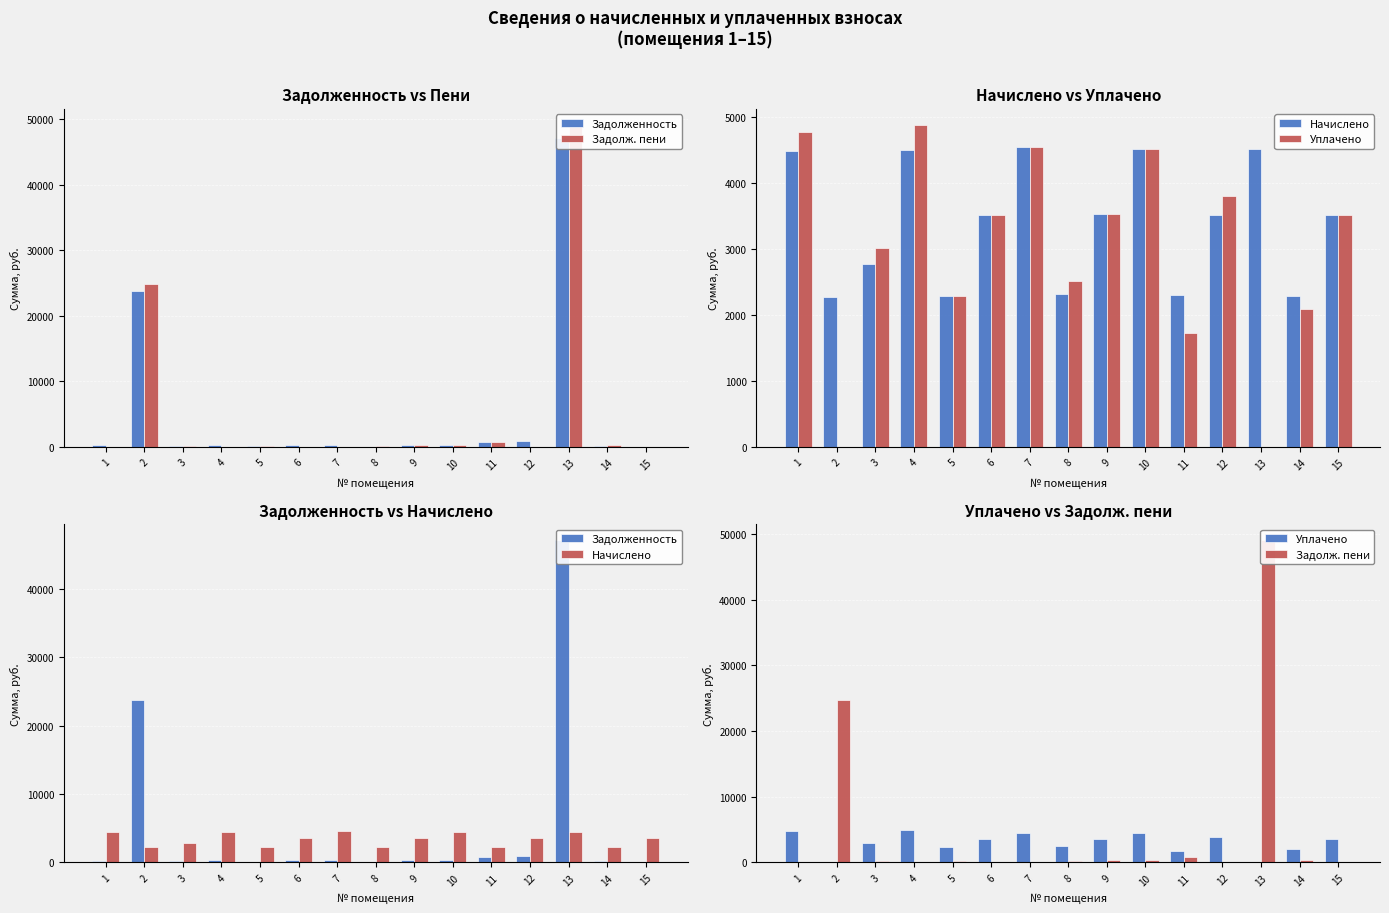

Reading left to right, list all the values displayed in this chart.

Задолженность: 269.1	23792.4	231.7	375.6	100.0	293.7	378.5	0.0	294.8	376.2	781.6	878.5	47144.3	189.4	0.0
Задолж. пени: 0.0	24775.3	231.7	0.0	191.3	0.0	0.0	193.6	294.8	376.2	789.4	0.0	49091.9	381.4	0.0
Начислено: 4485.8	2281.6	2779.9	4506.8	2295.6	3524.0	4542.0	2323.7	3538.1	4513.9	2302.6	3510.0	4520.9	2288.5	3510.0
Уплачено: 4773.4	0.0	3011.6	4882.4	2295.6	3524.0	4542.0	2517.3	3538.1	4513.9	1726.9	3802.5	0.0	2097.8	3510.0